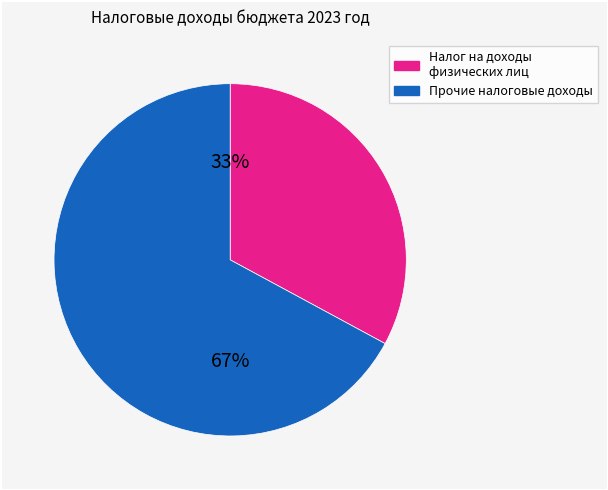

To the nearest percent, what is the average slice percentage?

50%